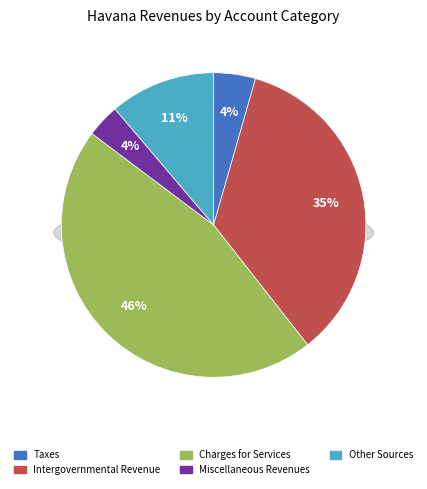

Combined, what portion of the pie is Taxes and Other Sources?

15.7%